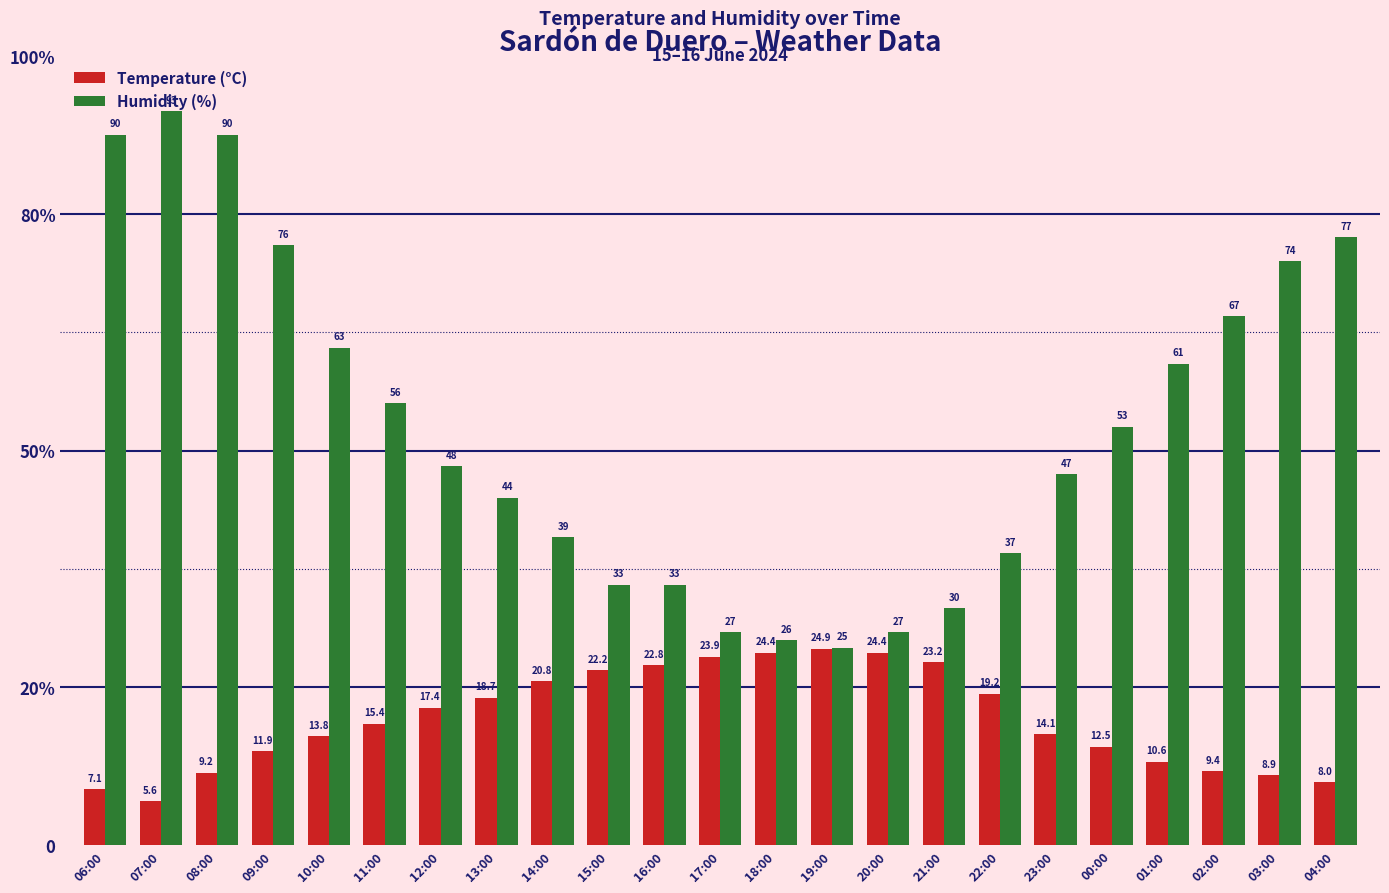

Reading left to right, what are all the values shown in this chart?

Temperature (°C): 06:00=7.1	07:00=5.6	08:00=9.2	09:00=11.9	10:00=13.8	11:00=15.4	12:00=17.4	13:00=18.7	14:00=20.8	15:00=22.2	16:00=22.8	17:00=23.9	18:00=24.4	19:00=24.9	20:00=24.4	21:00=23.2	22:00=19.2	23:00=14.1	00:00=12.5	01:00=10.6	02:00=9.4	03:00=8.9	04:00=8.0
Humidity (%): 06:00=90.0	07:00=93.0	08:00=90.0	09:00=76.0	10:00=63.0	11:00=56.0	12:00=48.0	13:00=44.0	14:00=39.0	15:00=33.0	16:00=33.0	17:00=27.0	18:00=26.0	19:00=25.0	20:00=27.0	21:00=30.0	22:00=37.0	23:00=47.0	00:00=53.0	01:00=61.0	02:00=67.0	03:00=74.0	04:00=77.0